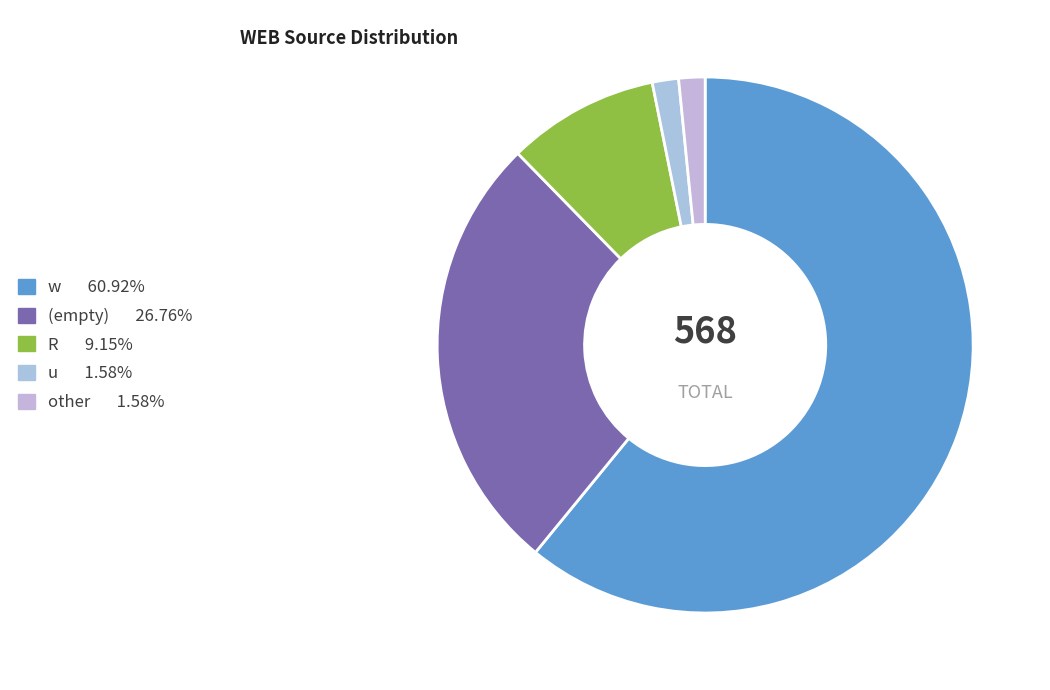

How many slices are in this pie chart?

5